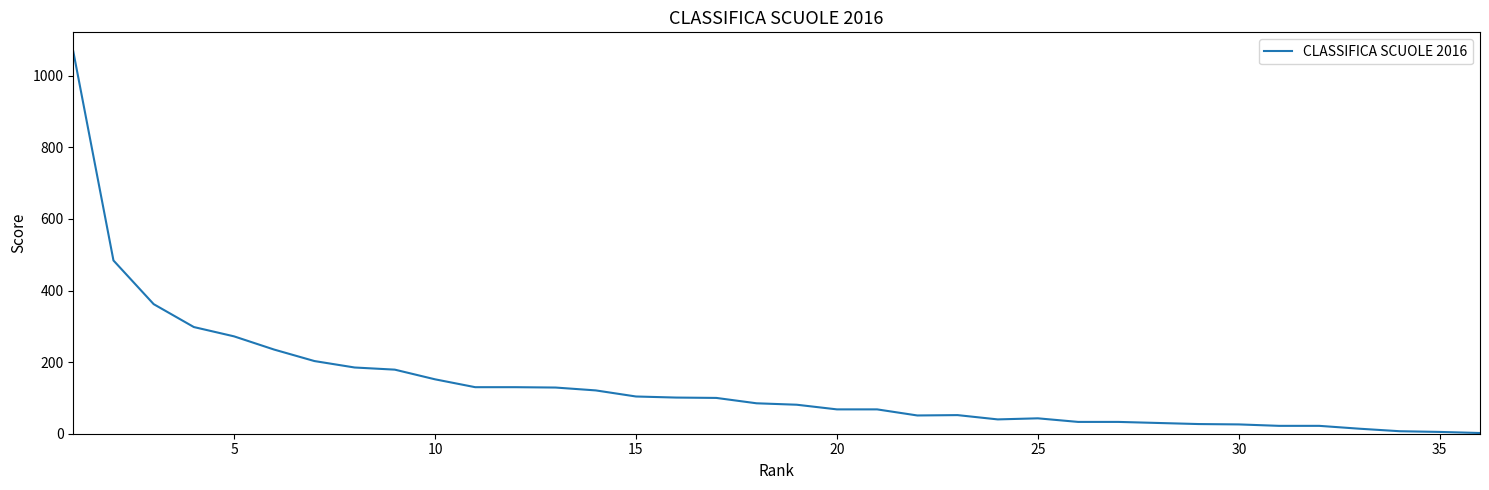

What is the greatest value displayed?

1068